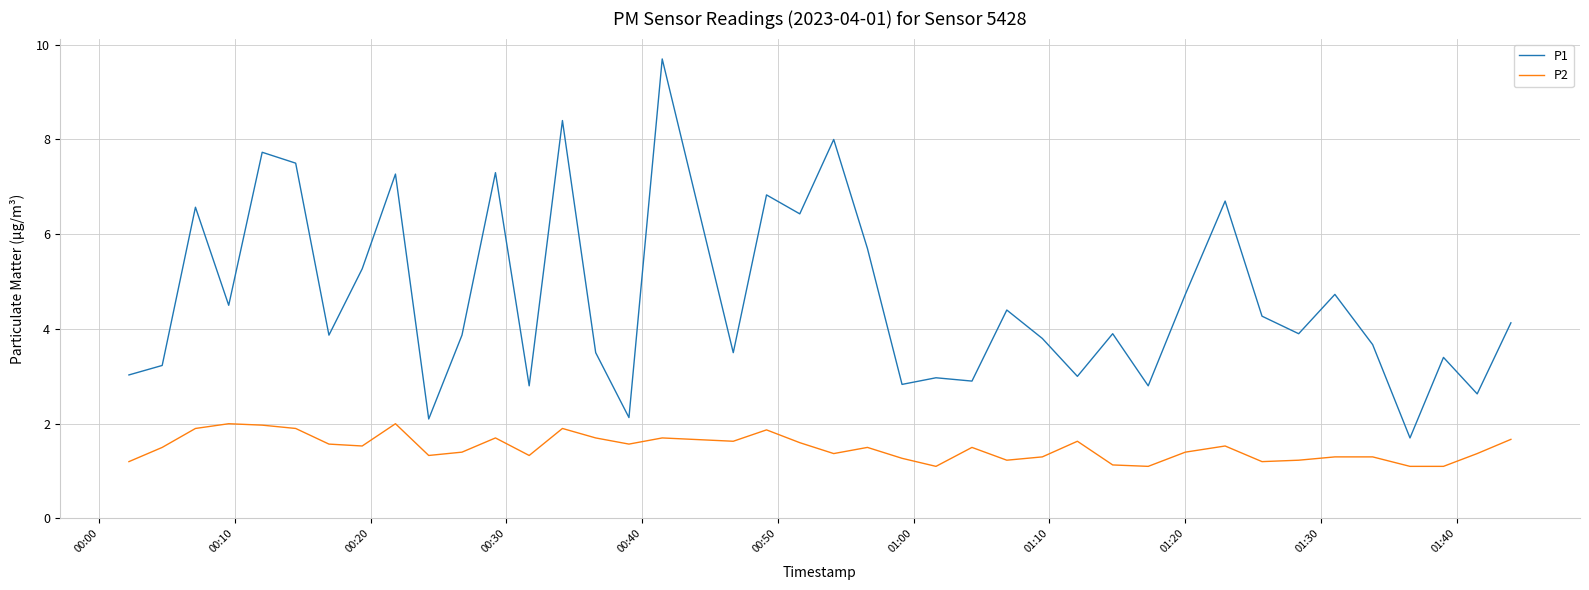

At how many categories does at least one series exceed 7?

7